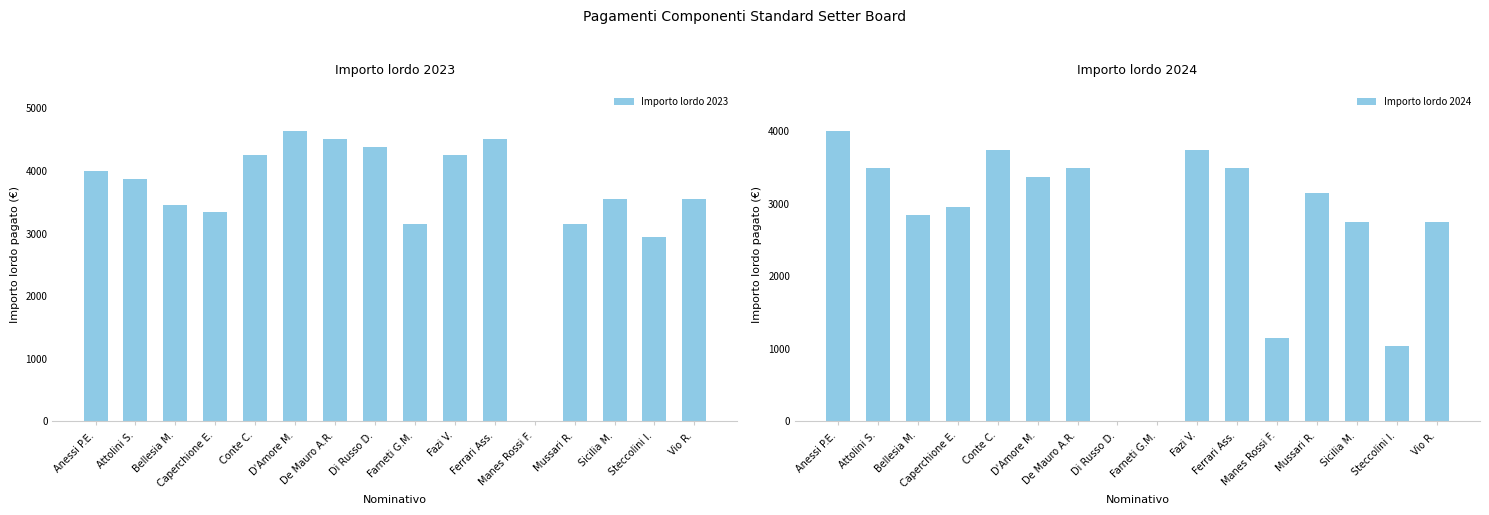

List the series in order of their peak value, lowest first.

Importo lordo 2024, Importo lordo 2023